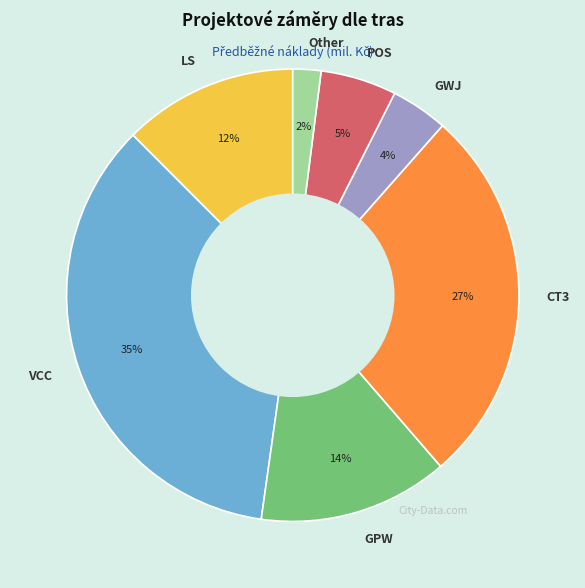

The VCC slice represents 23% of the pie. True or false?

False